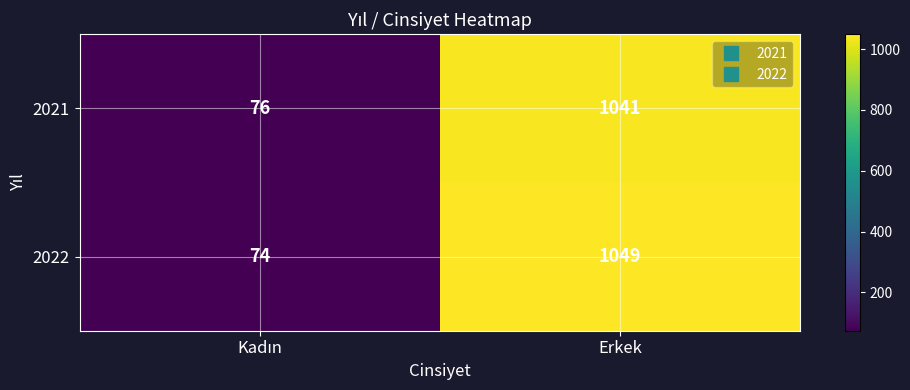

What is the sum of all 2022 values?

1123